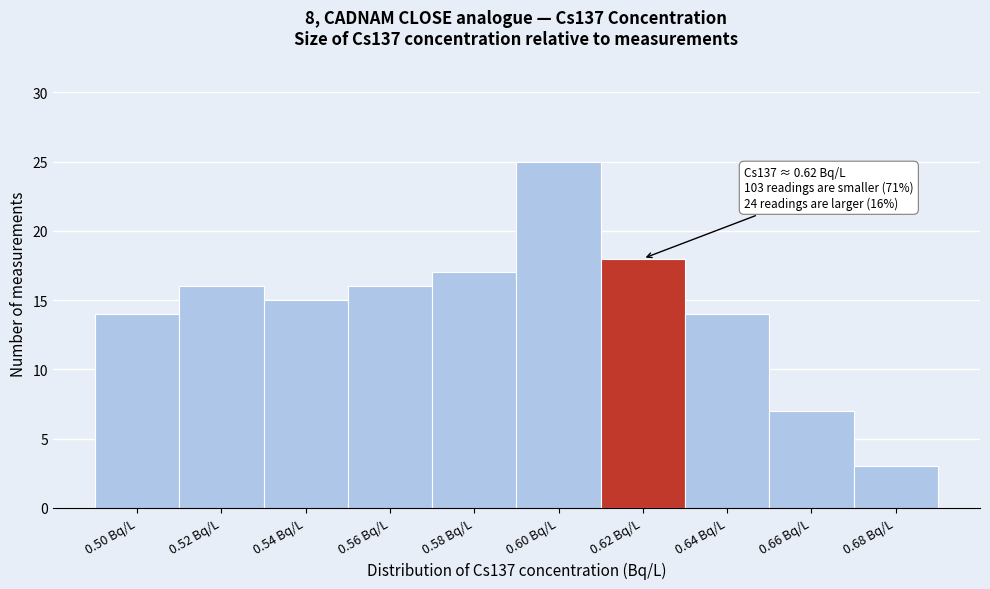

Reading left to right, transcribe all the data shown in this chart.

0.50 Bq/L=14	0.52 Bq/L=16	0.54 Bq/L=15	0.56 Bq/L=16	0.58 Bq/L=17	0.60 Bq/L=25	0.62 Bq/L=18	0.64 Bq/L=14	0.66 Bq/L=7	0.68 Bq/L=3